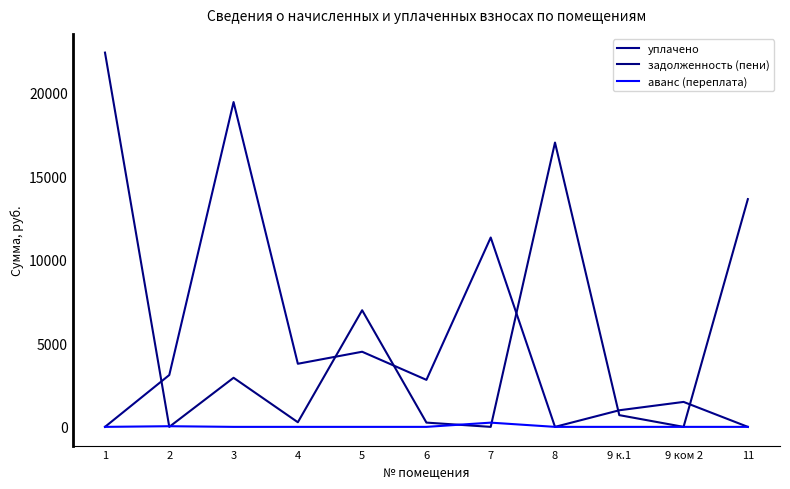

True or false: аванс (переплата) and задолженность (пени) intersect in this chart.

True